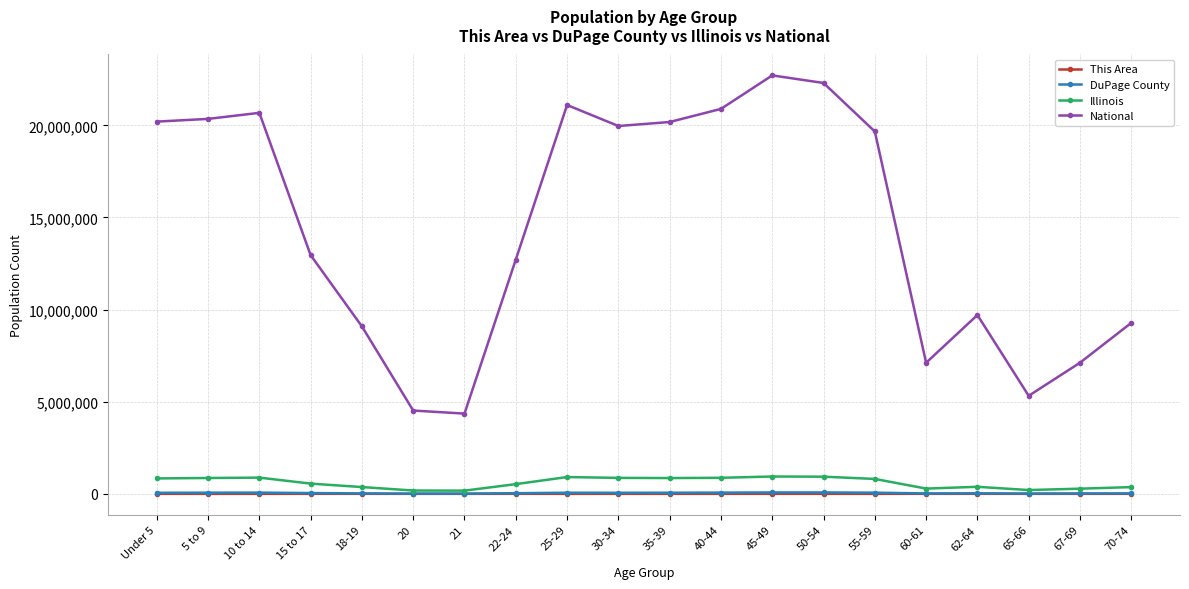

What is the difference between the second highest and second lowest values in the This Area series?

261